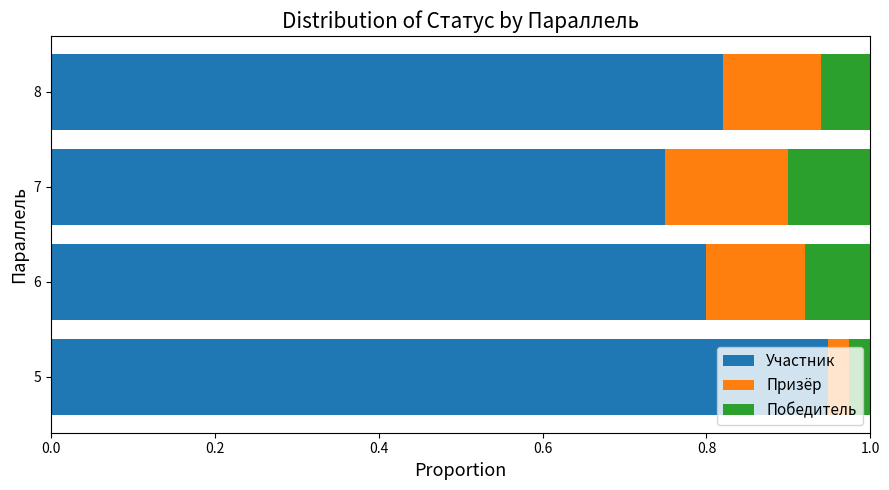

How many Участник values are between 0 and 1?

4